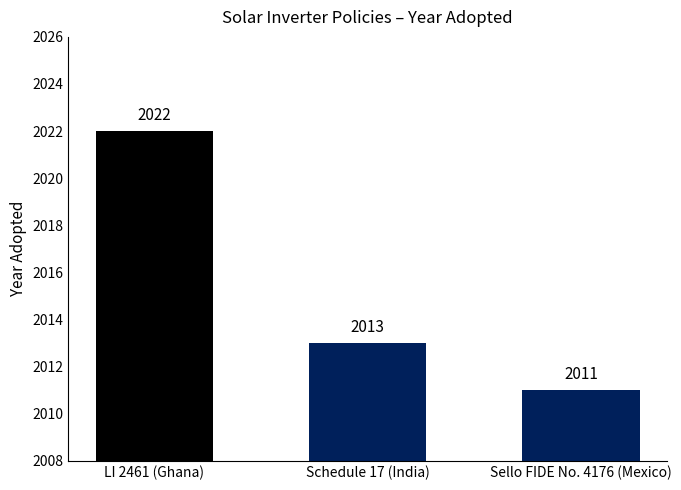

How many bars are there in total?

3